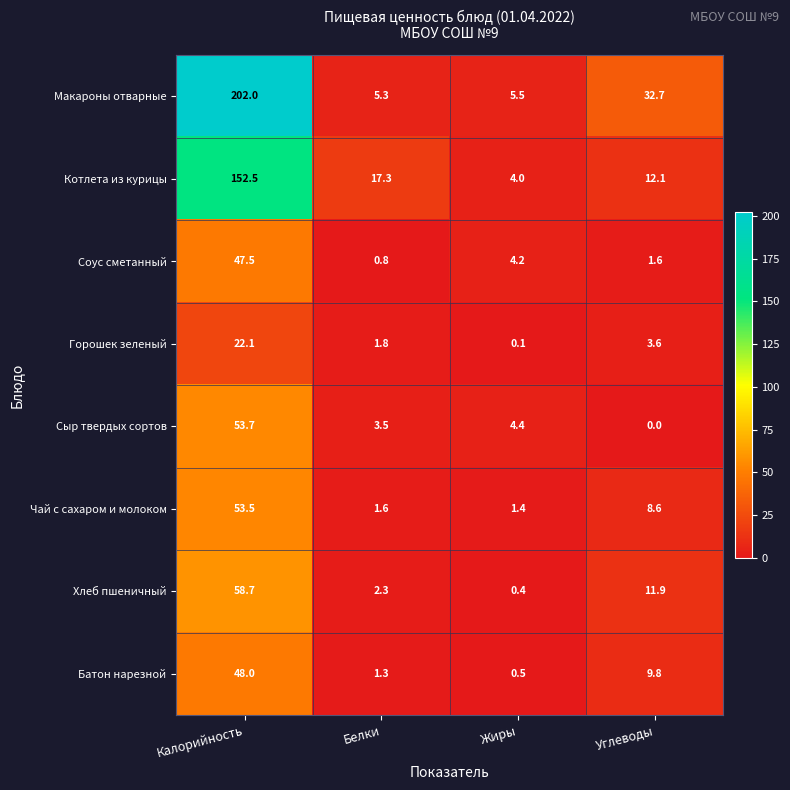

Which series has the largest total across all categories?

Макароны отварные